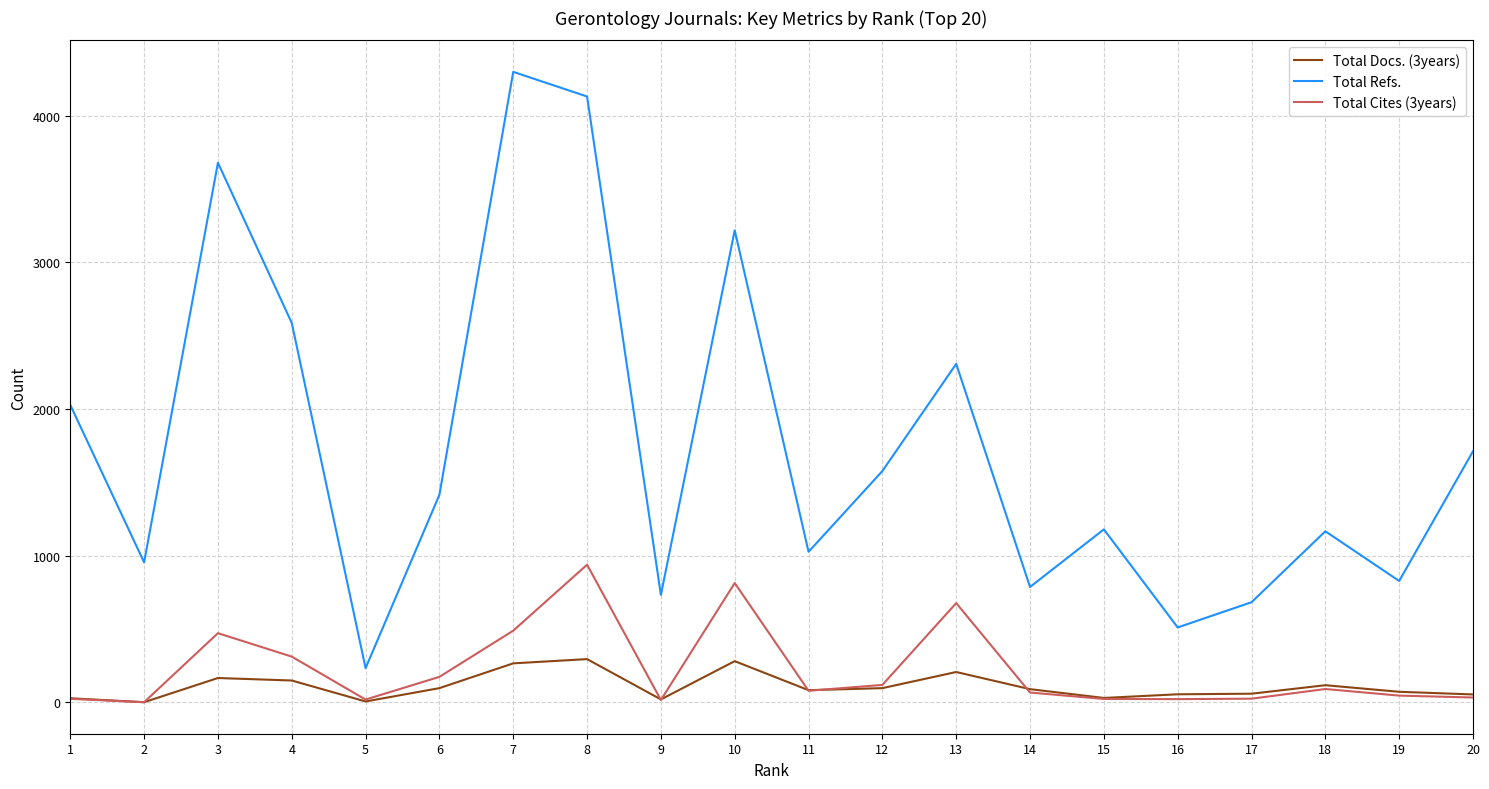

Which series has the largest range (max minus min)?

Total Refs.